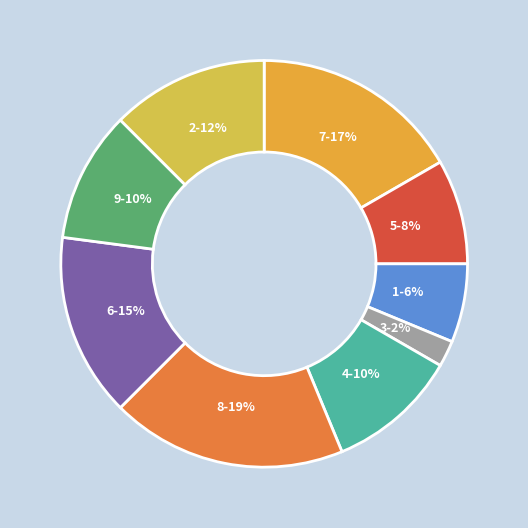

How many segments does this pie chart have?

9